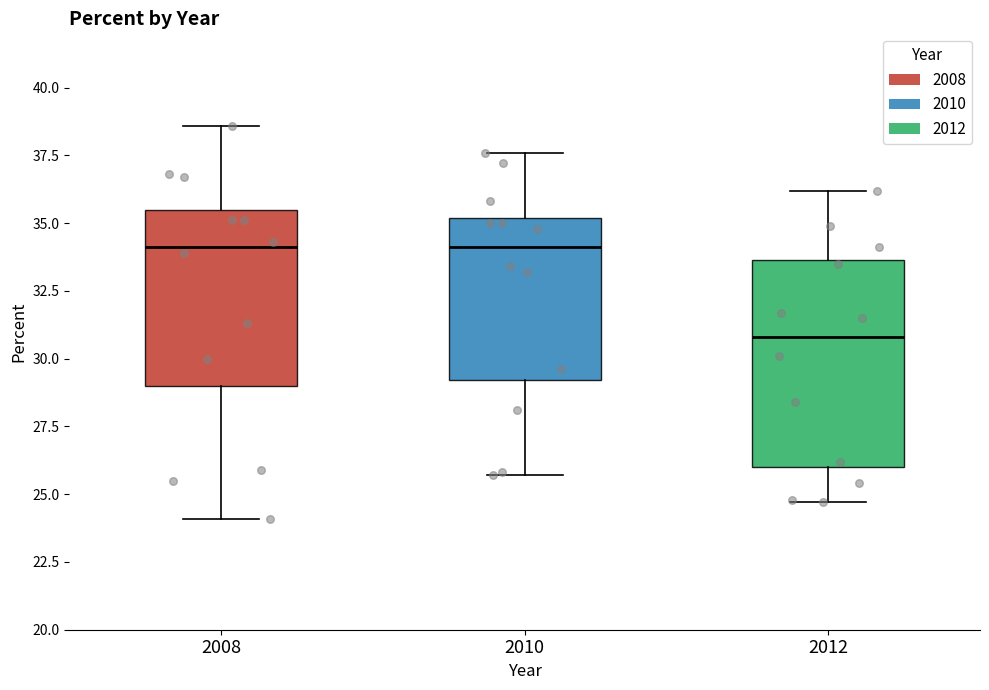

Comparing the boxes themselves (not the whiskers), which one is the tallest?

2012